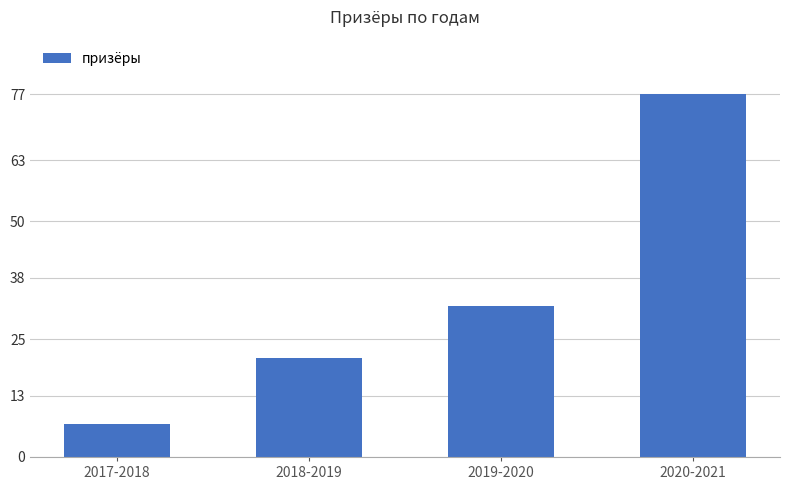

List the labels in order of value, smallest first.

2017-2018, 2018-2019, 2019-2020, 2020-2021